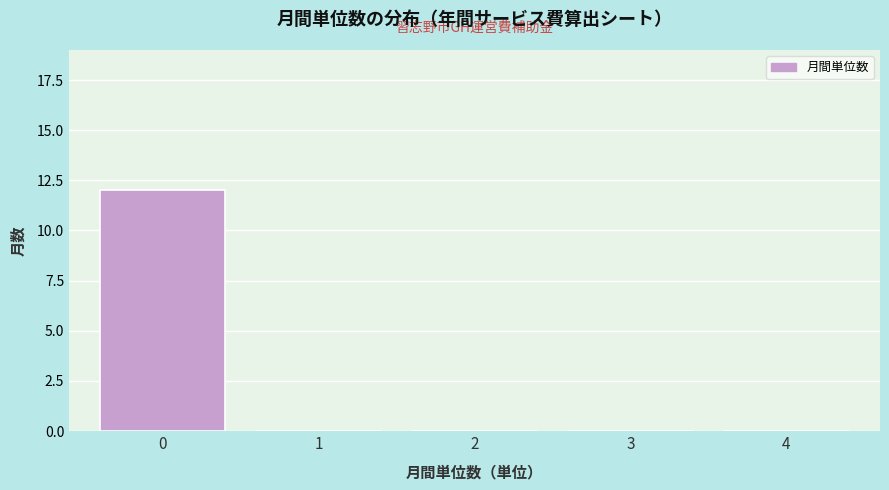

Reading left to right, transcribe all the data shown in this chart.

0=12	1=0	2=0	3=0	4=0